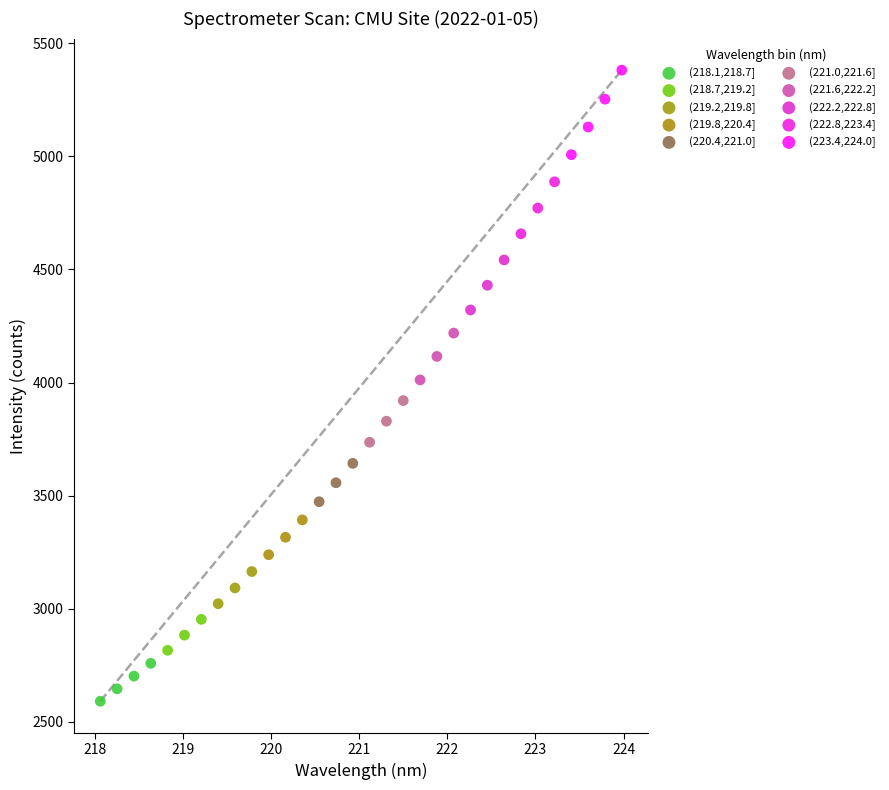

Which series contains the lowest Y value?

(218.1,218.7]